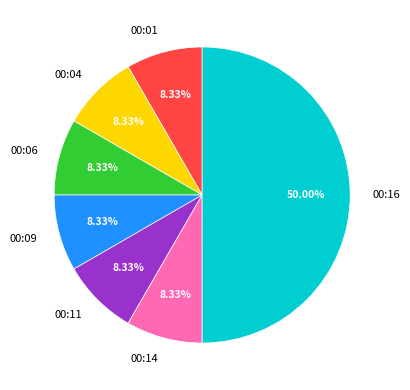

Which slice is the largest?

00:16